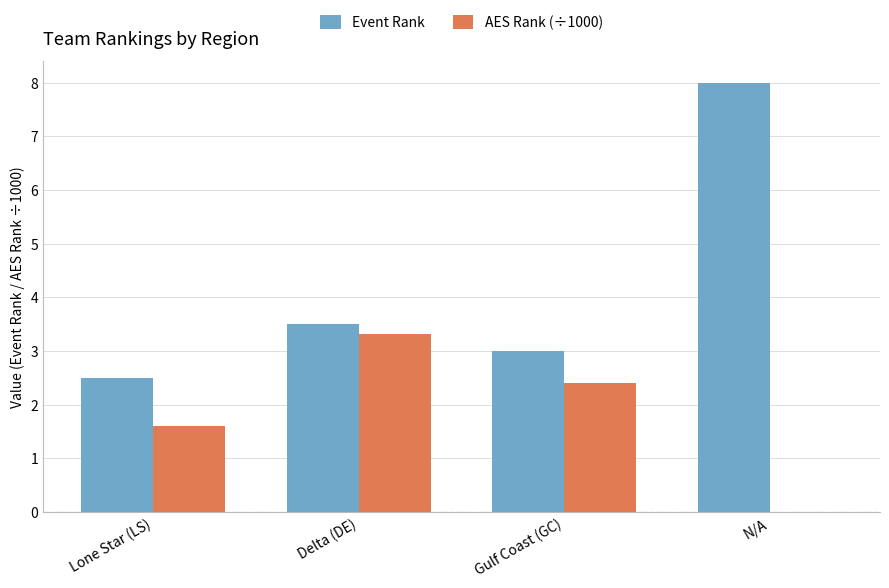

Which series has the largest total across all categories?

Event Rank